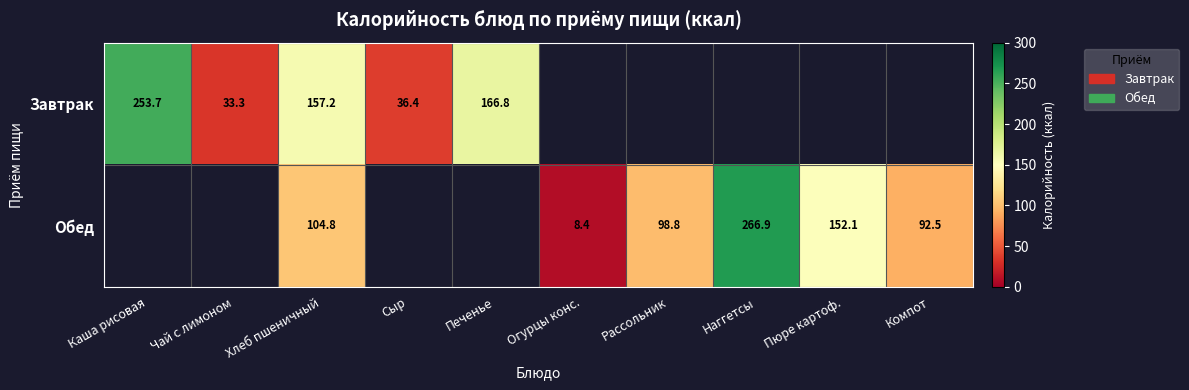

Count the number of categories in the chart.

10